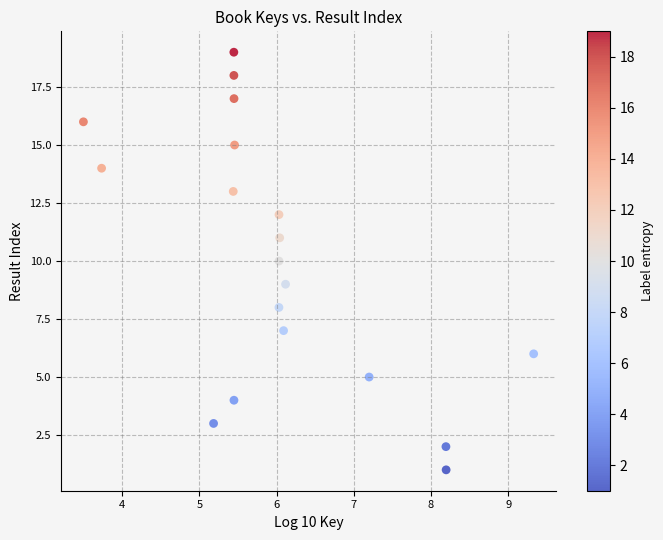

What is the range of Y values (max minus min)?

18